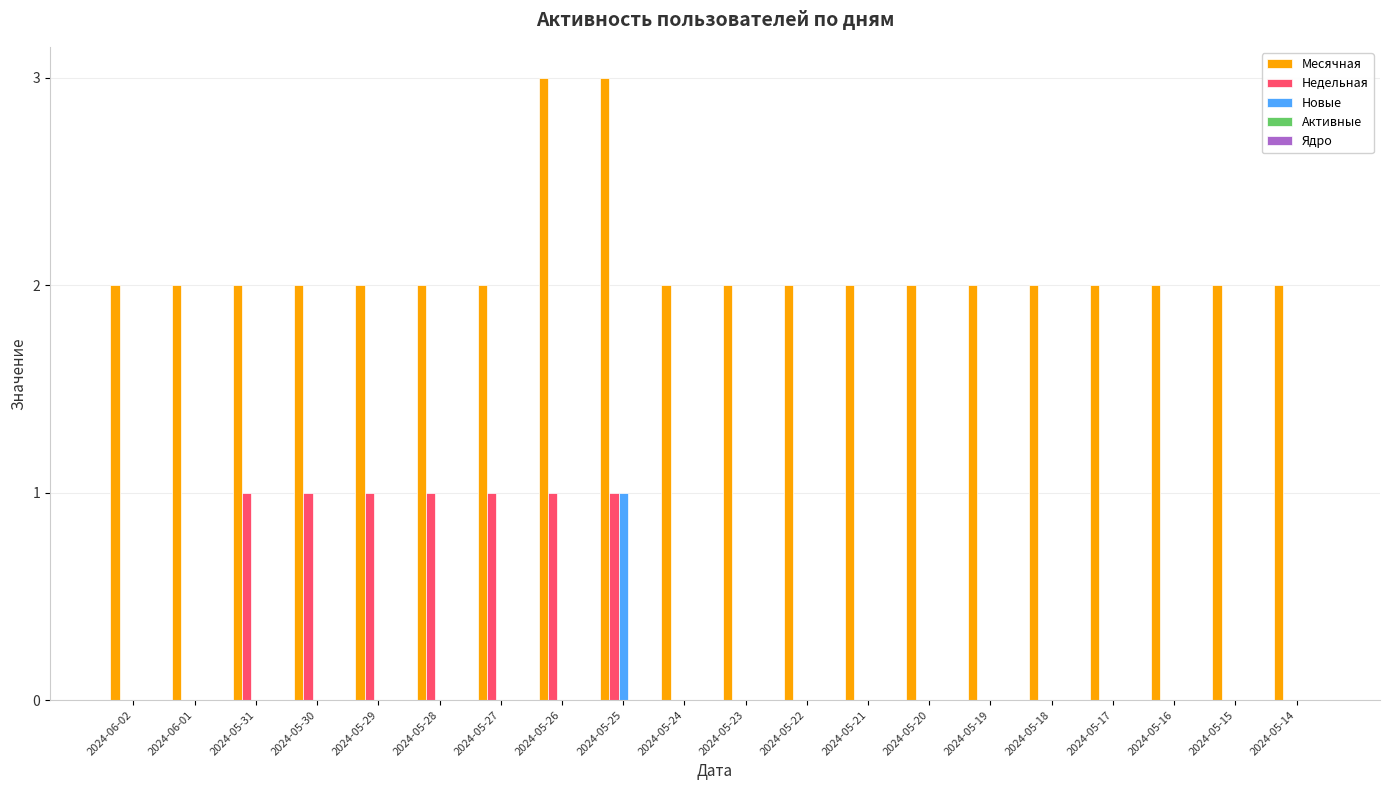

Count the Новые values in the range 0 to 1.

20